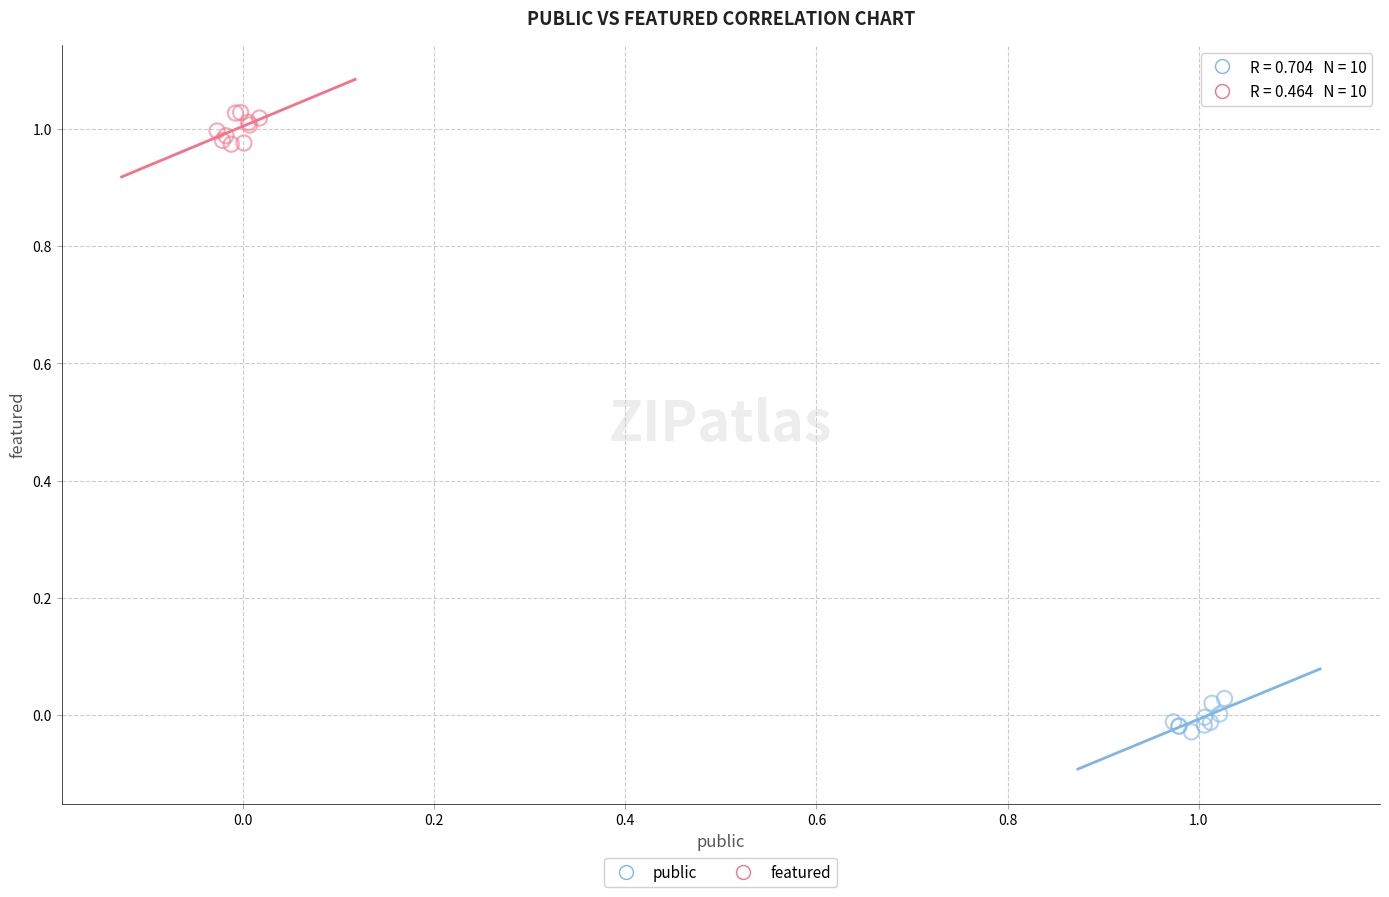

Which series reaches the minimum Y coordinate?

public